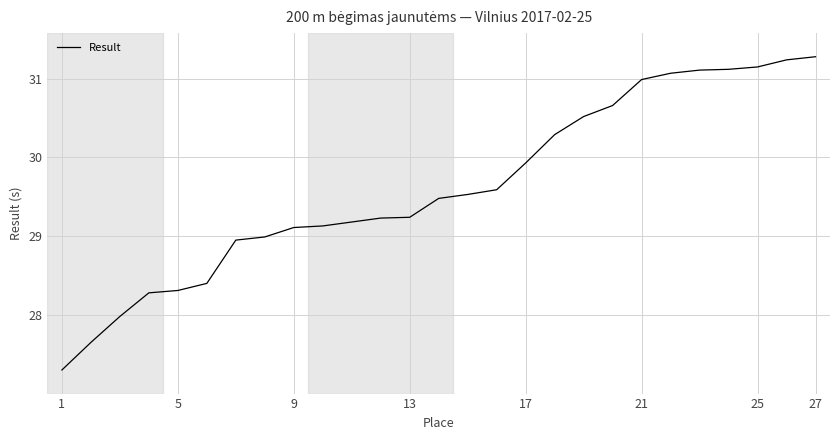

Reading right to left, transcribe all the data shown in this chart.

31.3	31.2	31.1	31.1	31.1	31.1	31.0	30.7	30.5	30.3	29.9	29.6	29.5	29.5	29.2	29.2	29.1	29.1	29.1	29.0	28.9	28.4	28.3	28.3	28.0	27.6	27.3